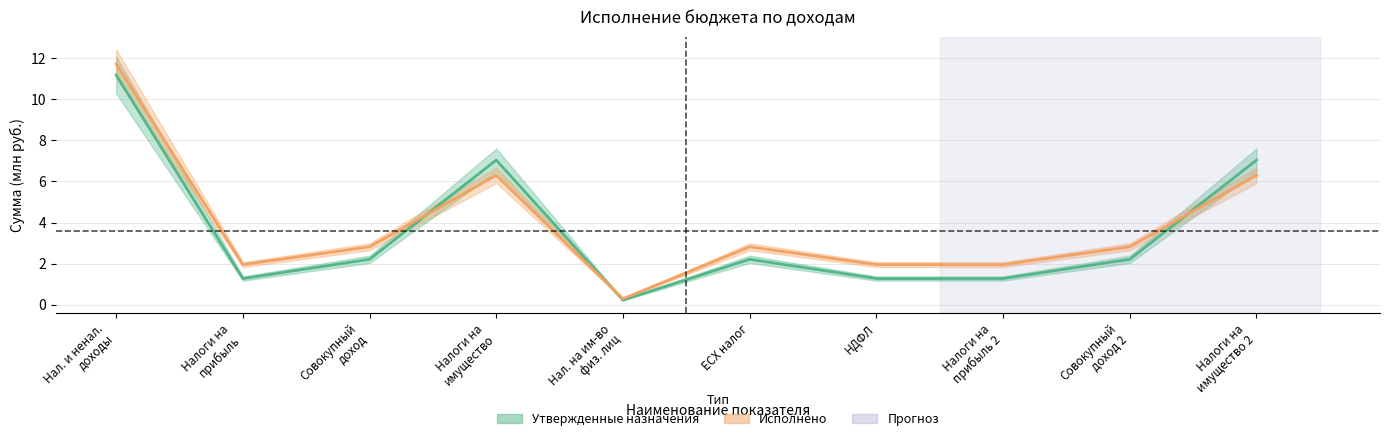

At which category does Исполнено reach its first local valley?

Налоги на прибыль